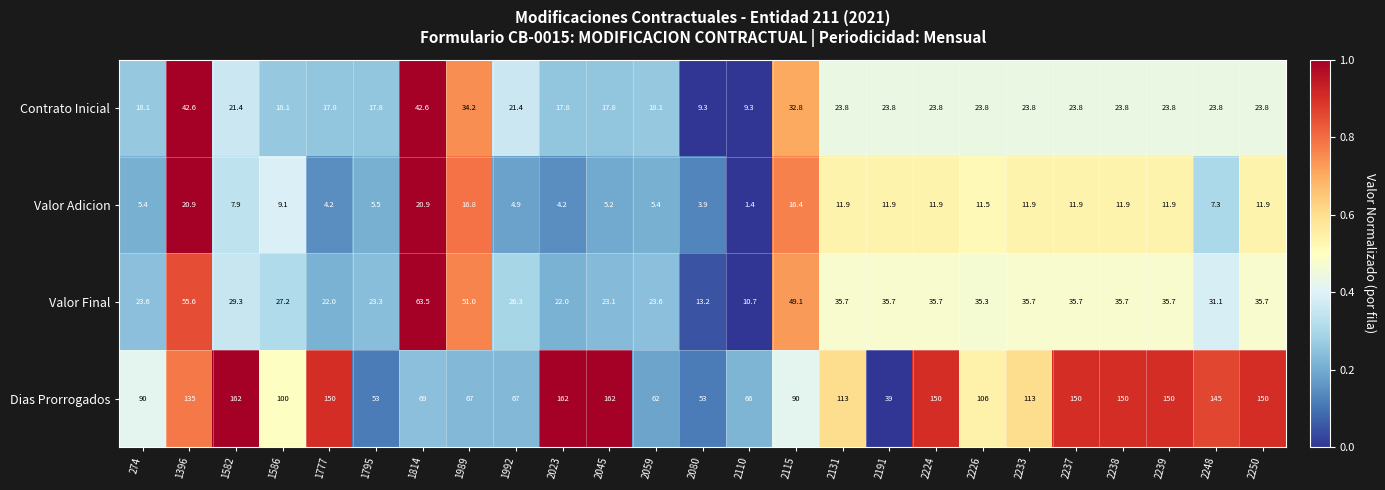

What is the total value across all series at 2191?

110.4